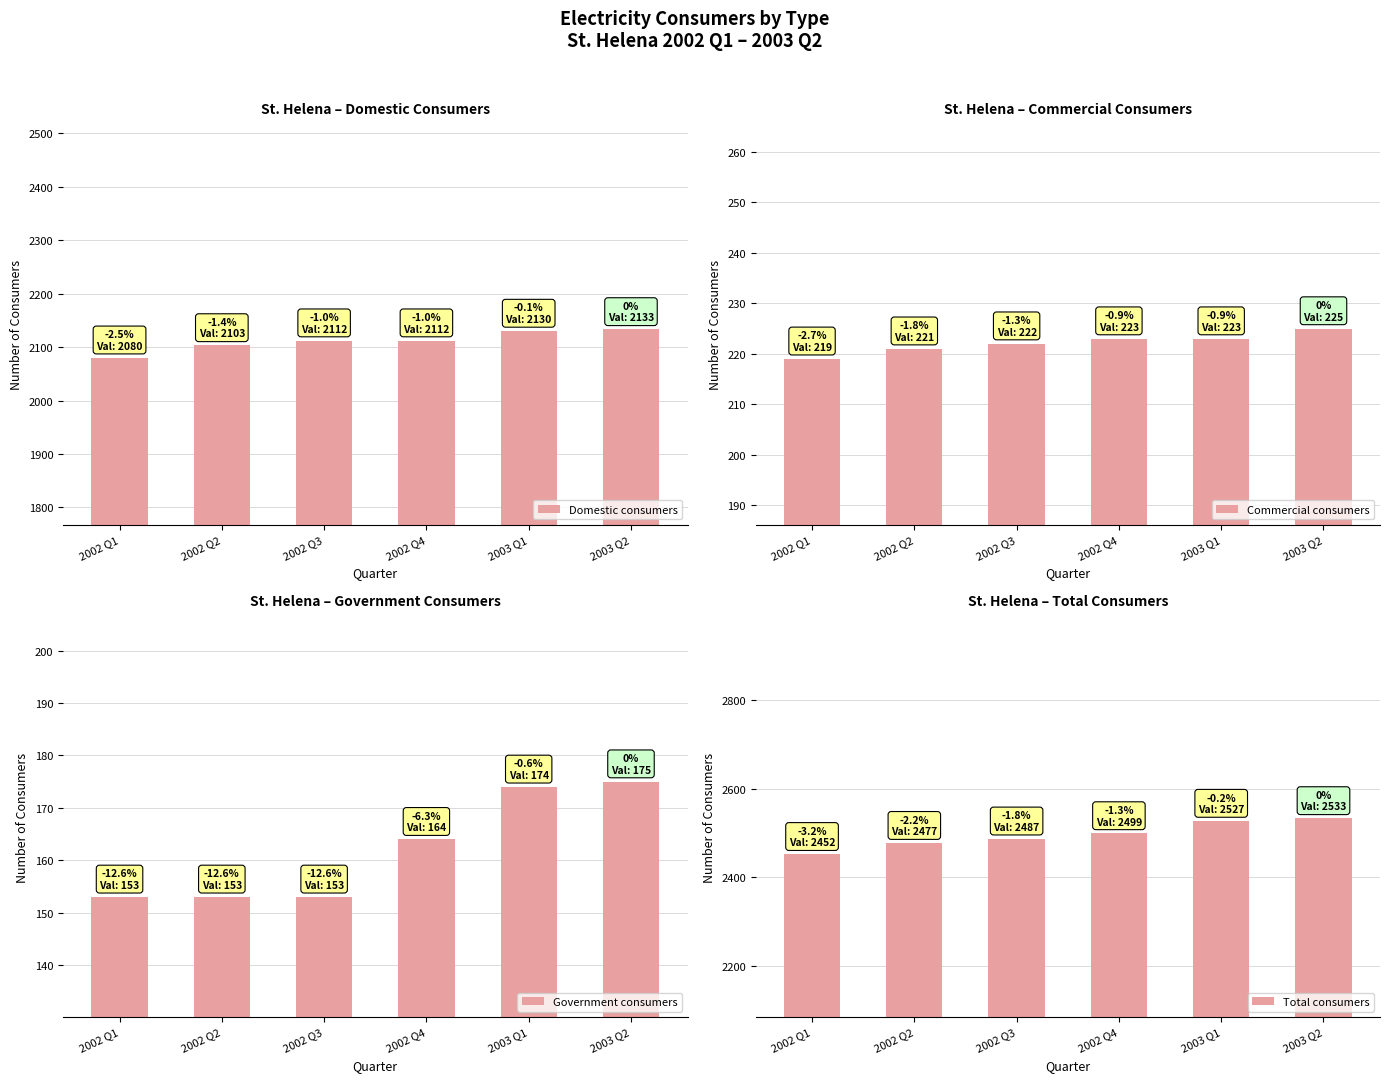

Rank the series by their maximum value, from lowest to highest.

Government consumers, Commercial consumers, Domestic consumers, Total consumers